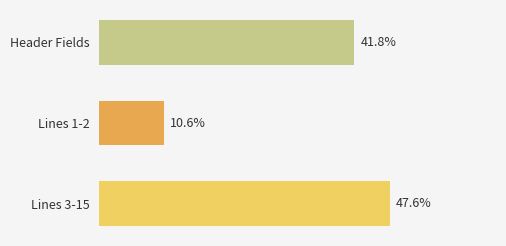

What is the label of the 3rd bar from the bottom?

Header Fields